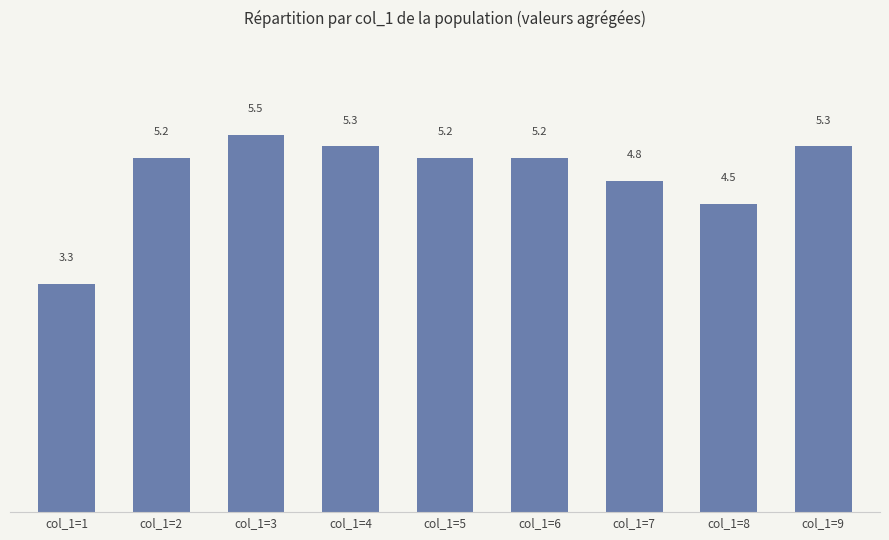

Reading left to right, extract all data points from this chart.

3.3	5.2	5.5	5.3	5.2	5.2	4.8	4.5	5.3